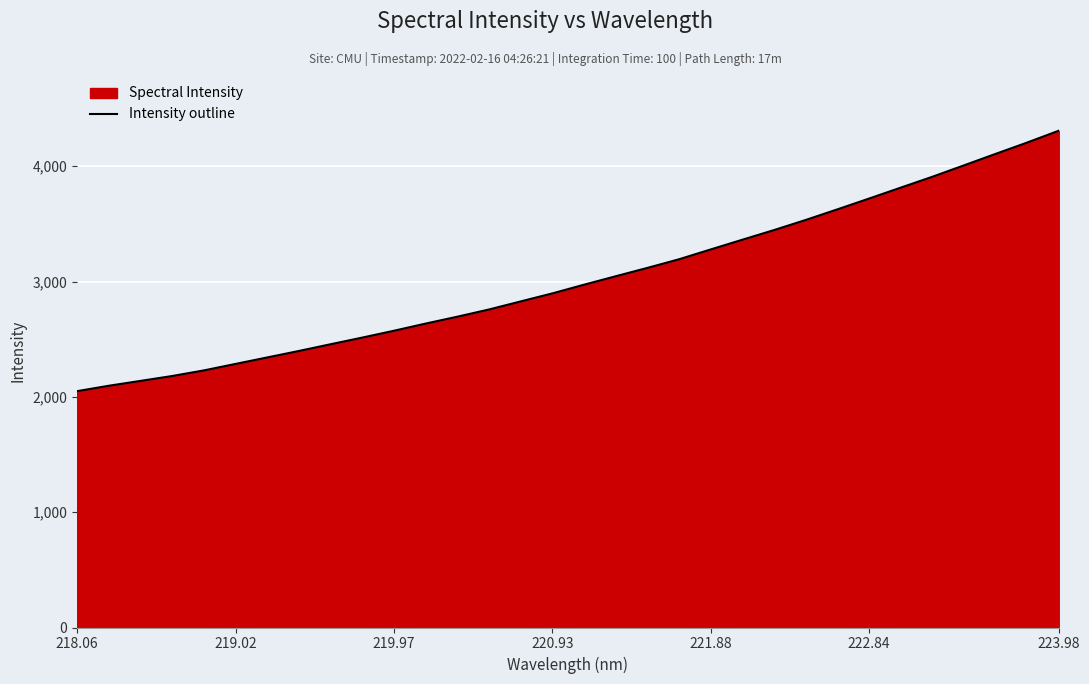

What is the difference between the maximum and minimum values?

2258.5